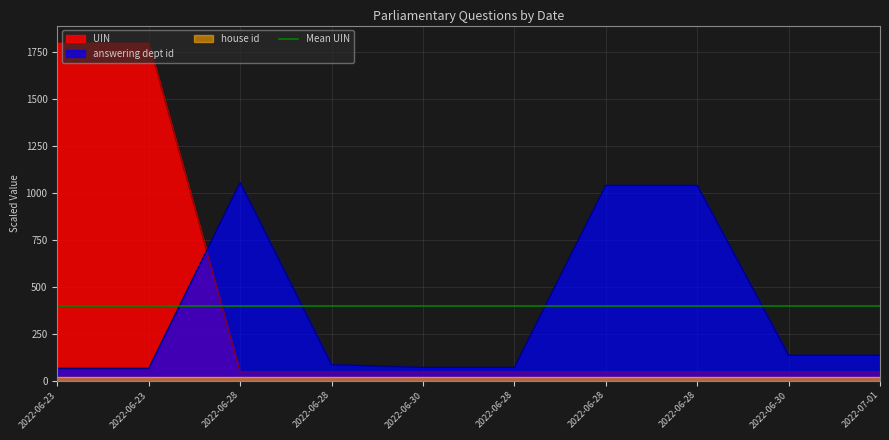

Reading right to left, extract all data points from this chart.

UIN: 2022-07-01=47.6	2022-06-30=47.6	2022-06-28=47.6	2022-06-28=47.6	2022-06-28=47.6	2022-06-30=47.6	2022-06-28=47.5	2022-06-28=47.4	2022-06-23=1801.4	2022-06-23=1801.4
answering dept id: 2022-07-01=135.0	2022-06-30=135.0	2022-06-28=1040.0	2022-06-28=1040.0	2022-06-28=70.0	2022-06-30=70.0	2022-06-28=85.0	2022-06-28=1055.0	2022-06-23=65.0	2022-06-23=65.0